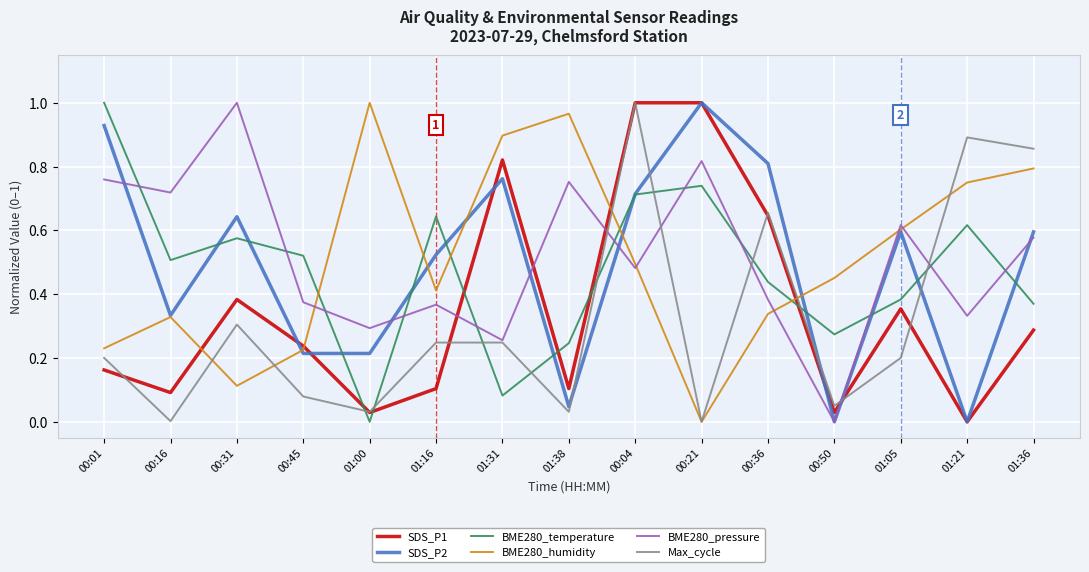

Which series changed the most between 00:31 and 01:16?

BME280_pressure